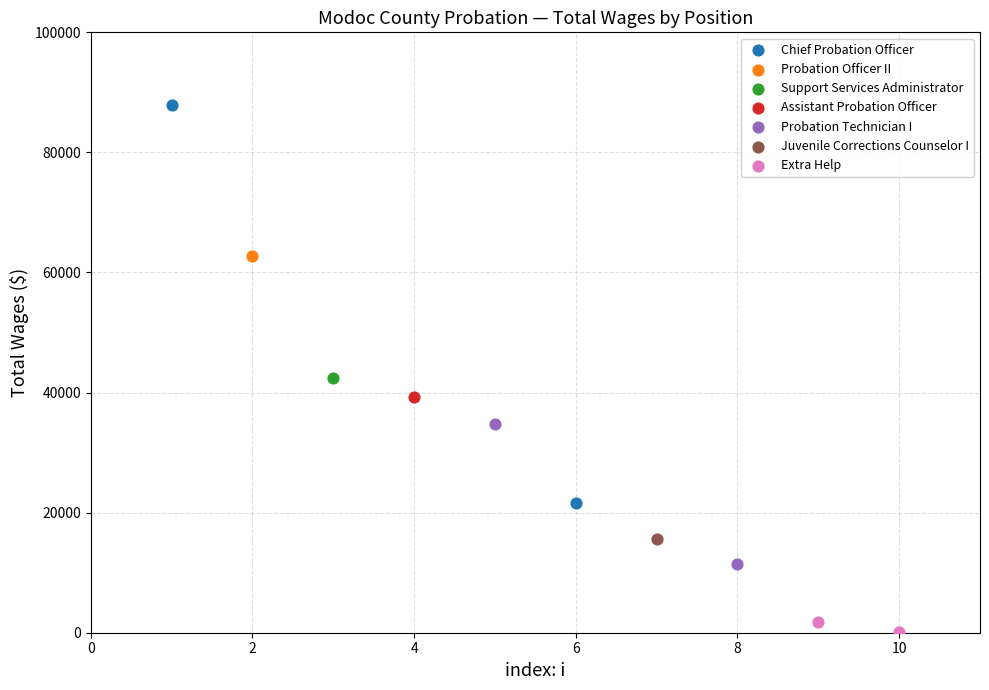

What are all the series names shown in the legend?

Chief Probation Officer, Probation Officer II, Support Services Administrator, Assistant Probation Officer, Probation Technician I, Juvenile Corrections Counselor I, Extra Help